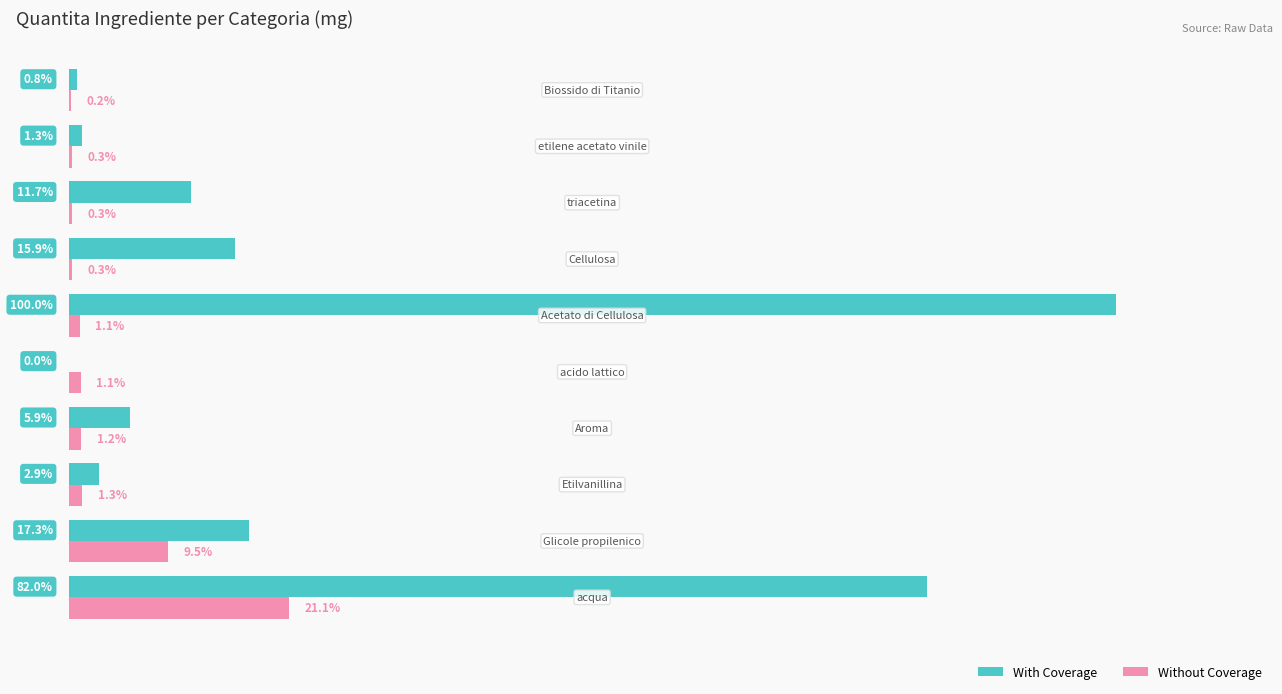

What is the value of the Without Coverage bar at the 5th from the left?

1.1